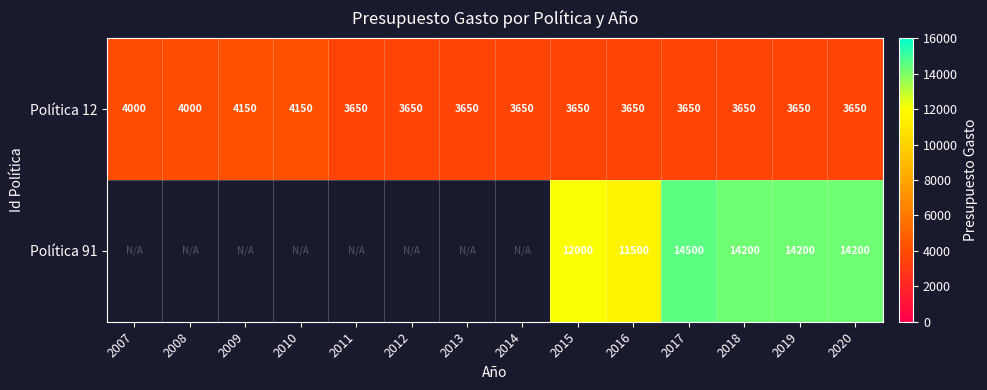

What is the average value of the Política 12 series?

3771